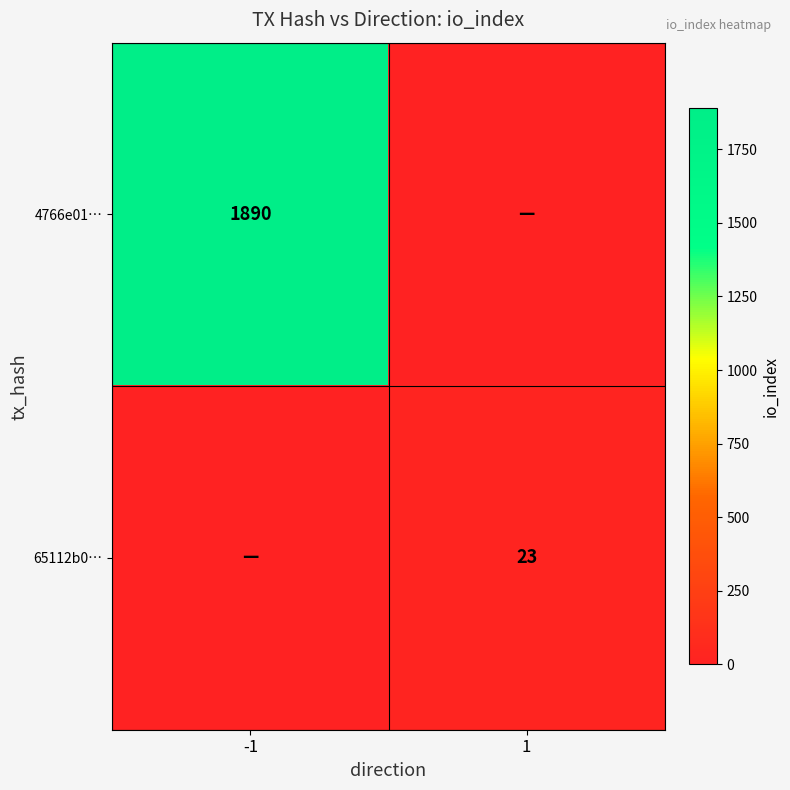

What is the total value across all series at -1?

1890